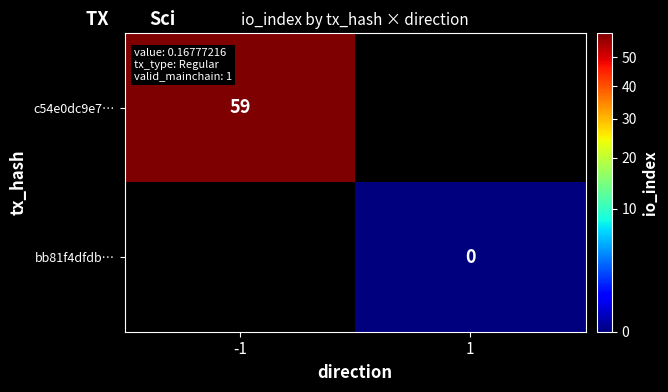

Is the value of c54e0dc9e7… at -1 greater than the value of bb81f4dfdb… at 1?

Yes